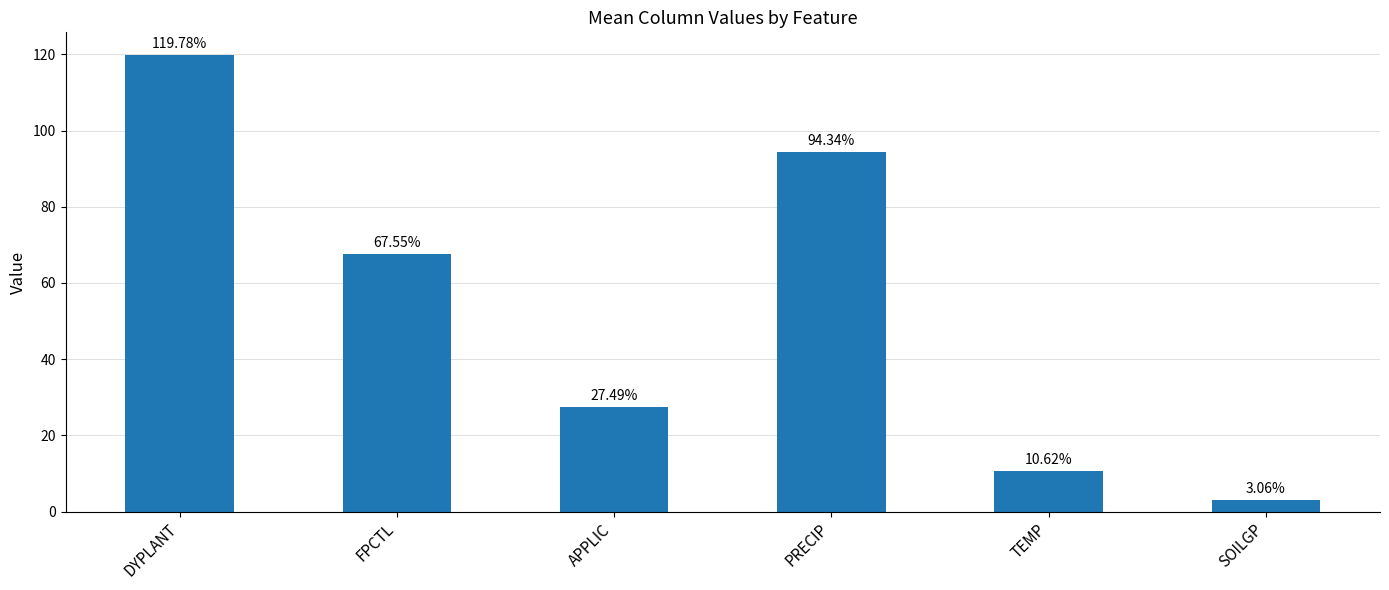

Rank the categories by value from highest to lowest.

DYPLANT, PRECIP, FPCTL, APPLIC, TEMP, SOILGP